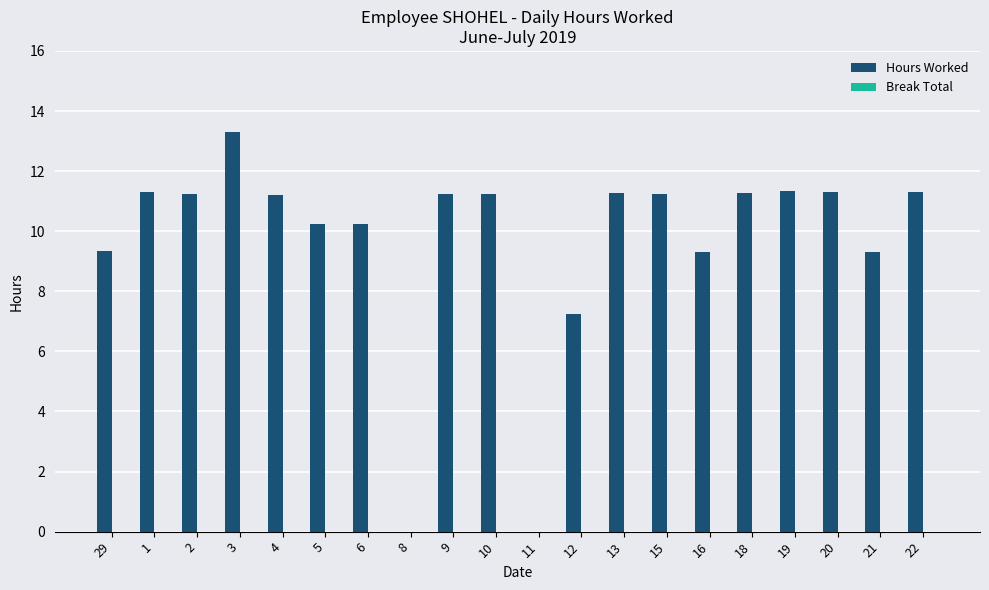

What is the maximum value shown in the chart?

13.3